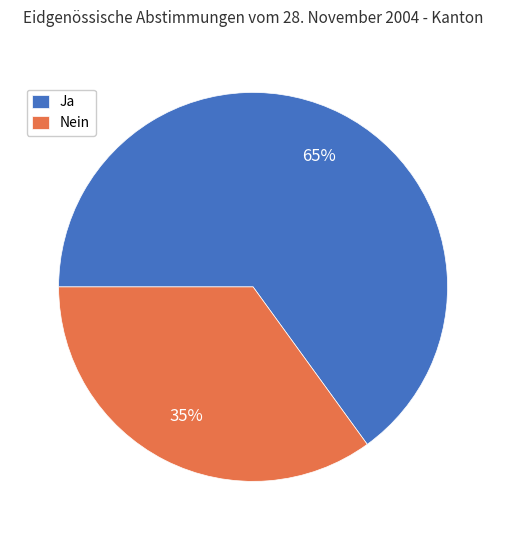

What is the majority slice?

Ja